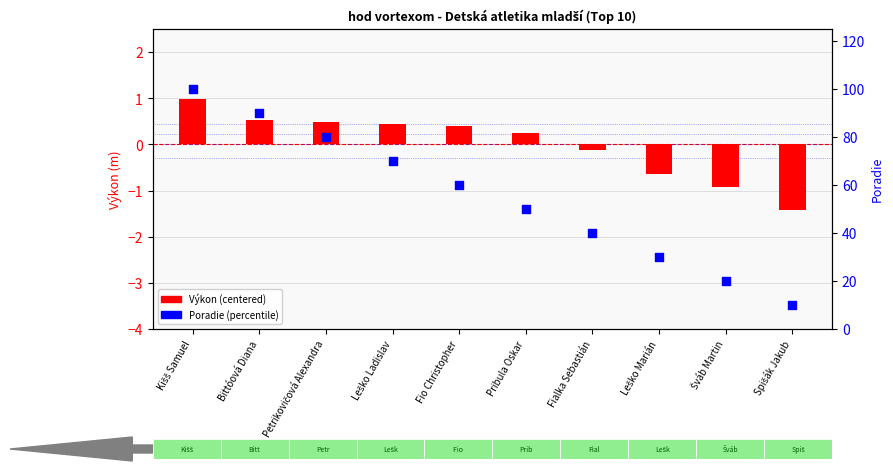

Which series has the widest spread of Y values?

Percentile Poradie